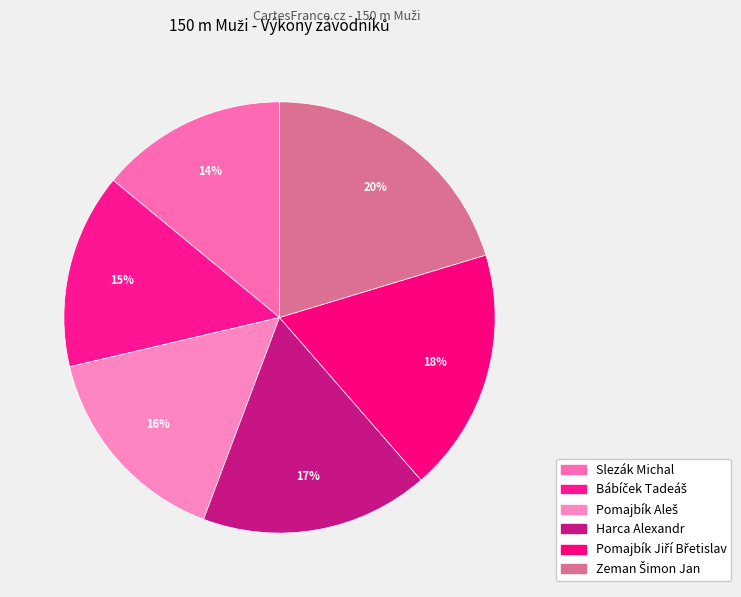

Count the number of slices in the pie.

6